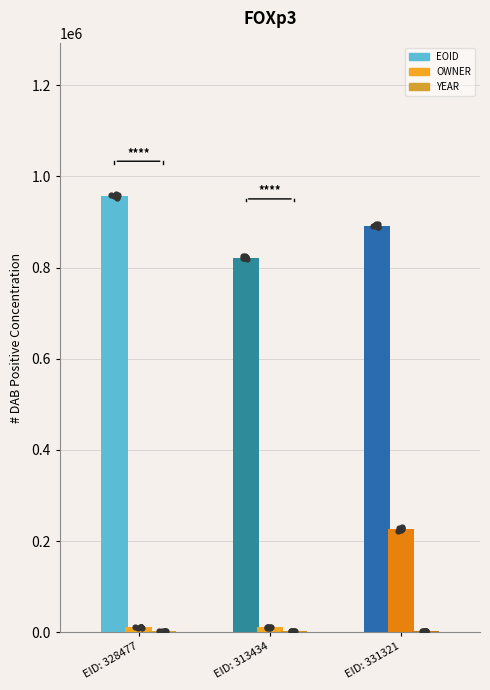

Which series reaches the maximum Y coordinate?

EOID